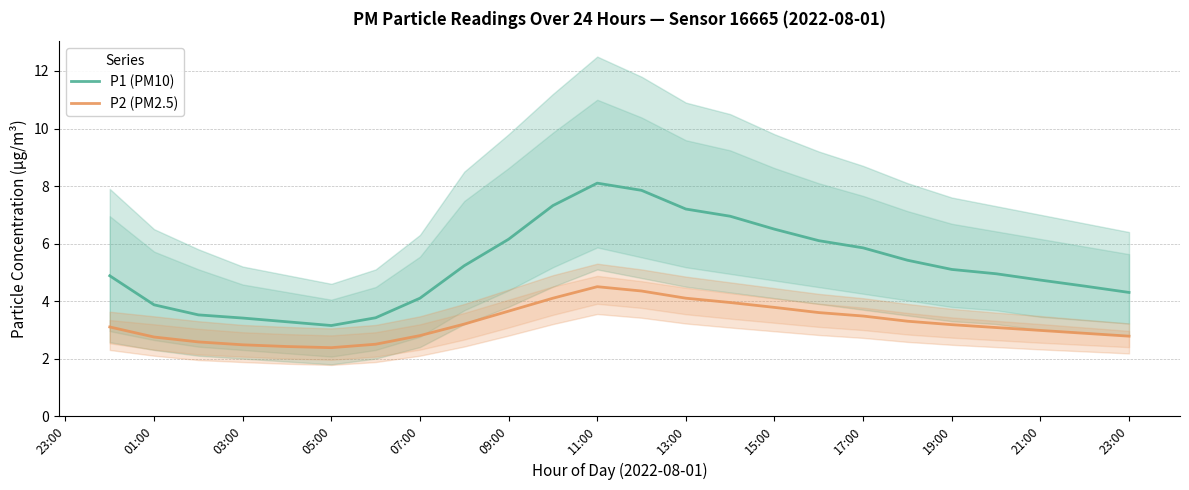

Is it true that P1 (PM10) equals 5.1 at 19:00?

True